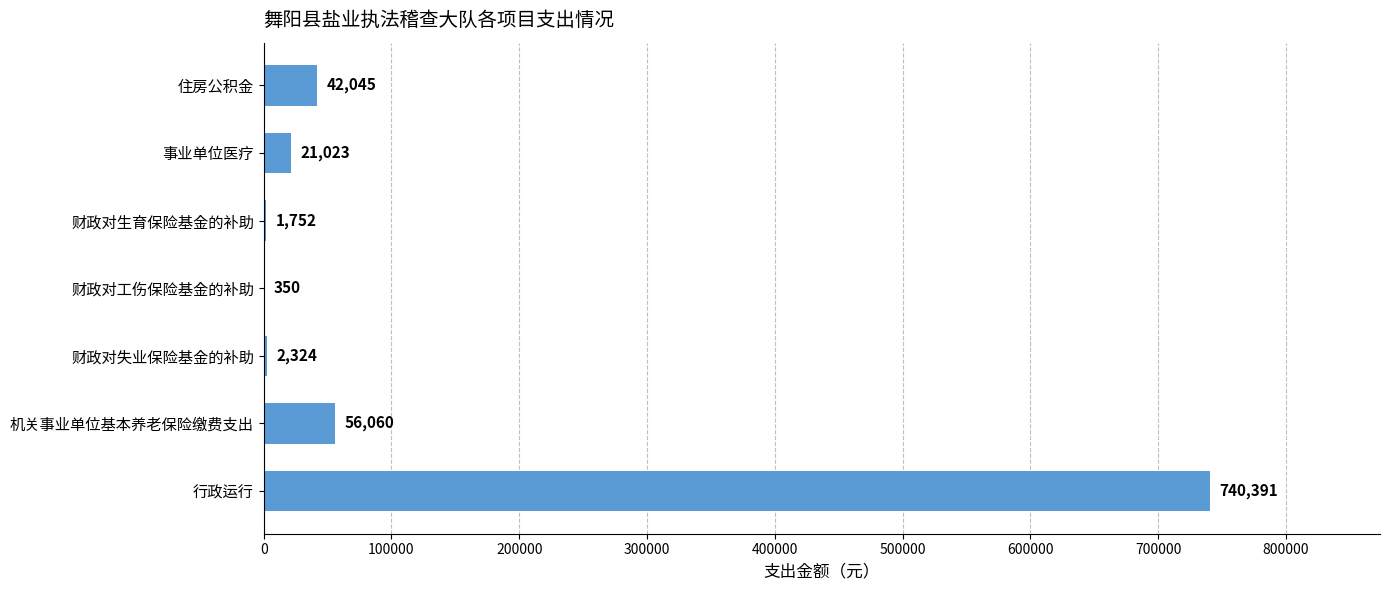

What is the sum of all values?

863945